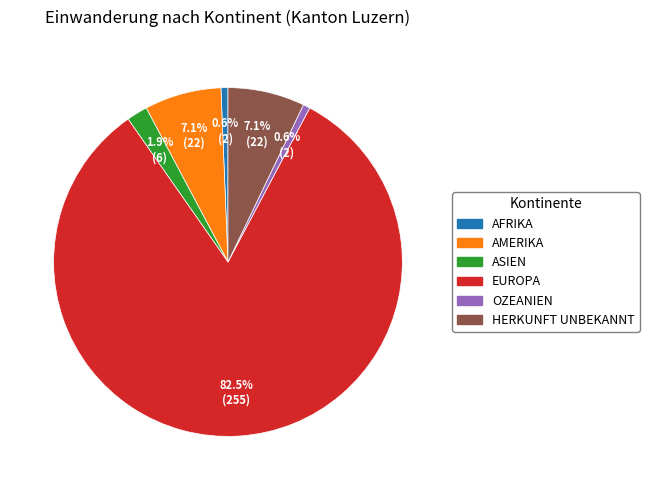

Is there a majority slice in this chart?

Yes